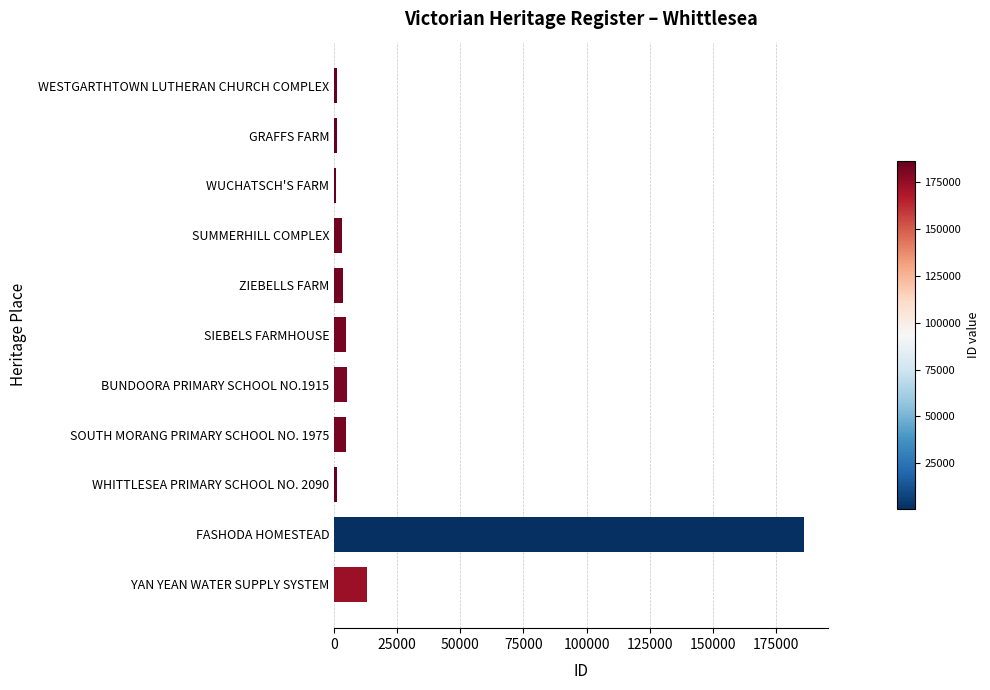

What is the difference between the values at YAN YEAN WATER SUPPLY SYSTEM and GRAFFS FARM?

11935